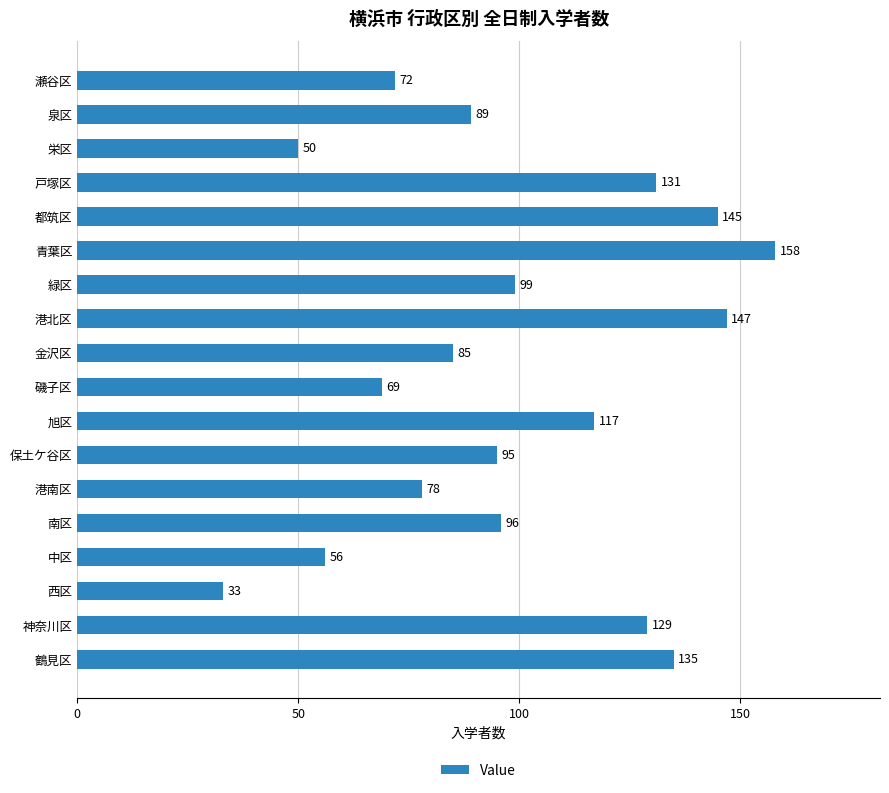

Rank the categories by value from lowest to highest.

西区, 栄区, 中区, 磯子区, 瀬谷区, 港南区, 金沢区, 泉区, 保土ケ谷区, 南区, 緑区, 旭区, 神奈川区, 戸塚区, 鶴見区, 都筑区, 港北区, 青葉区